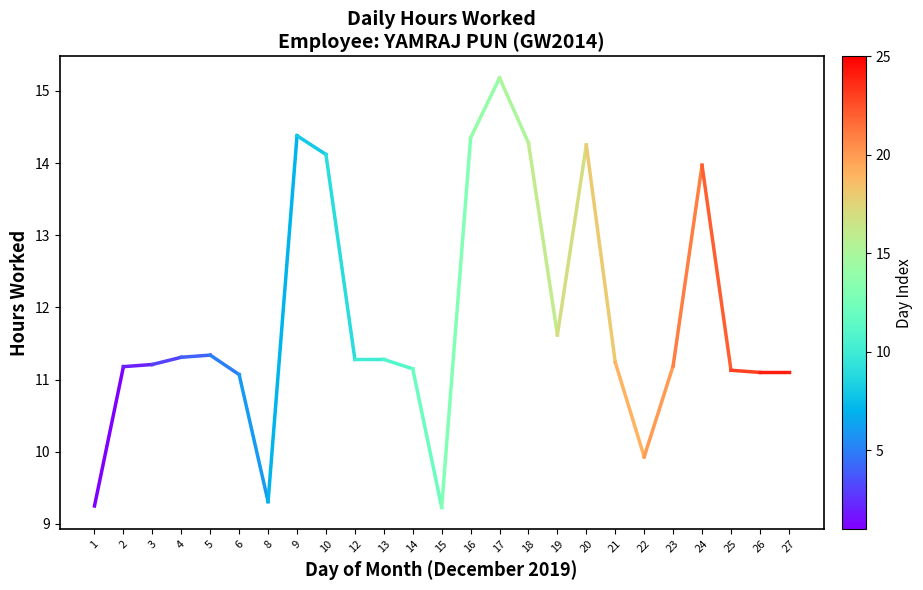

How many data points does each series have?

2